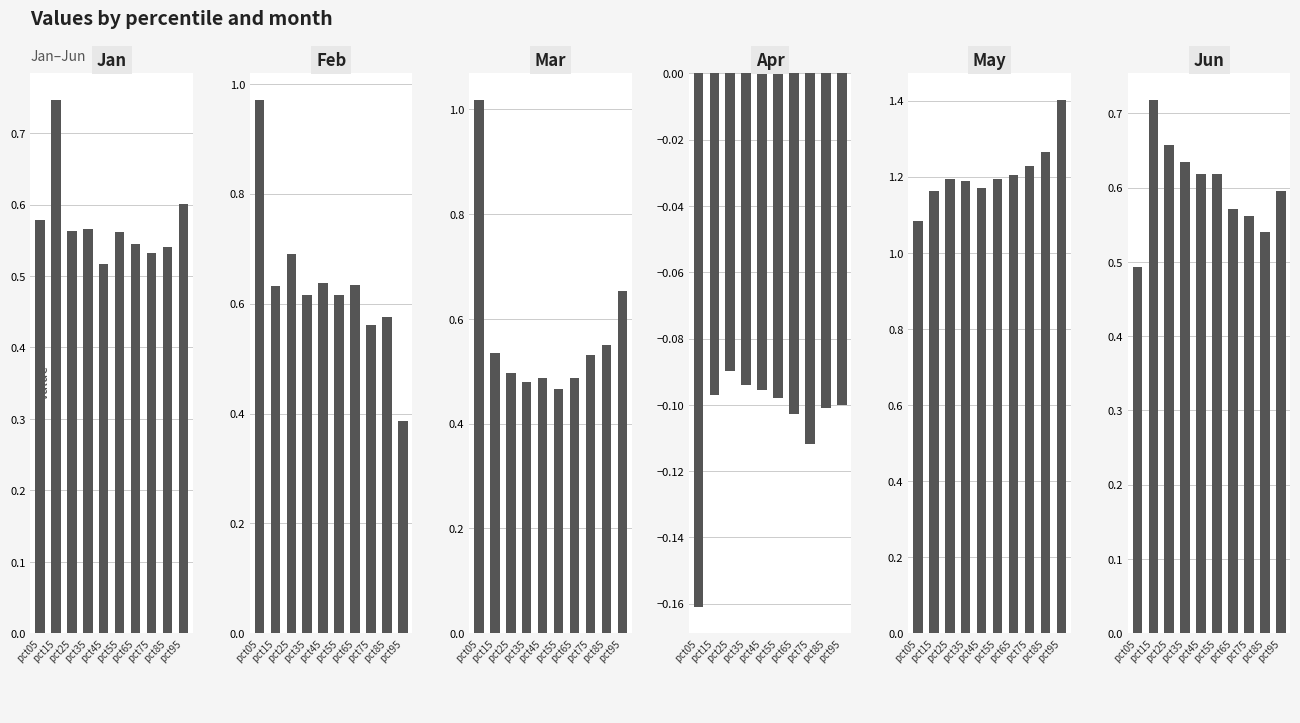

Rank the categories by Mar value from highest to lowest.

pct05, pct95, pct85, pct15, pct75, pct25, pct45, pct65, pct35, pct55